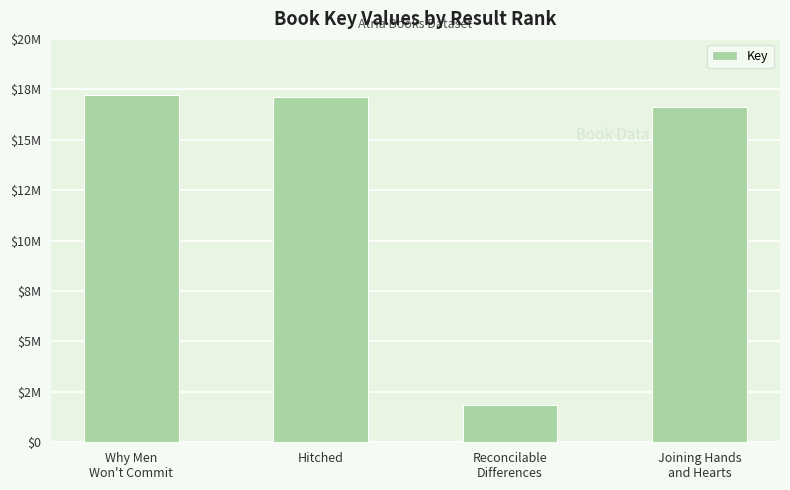

What is the change in value from Hitched to Joining Hands
and Hearts?

-481552